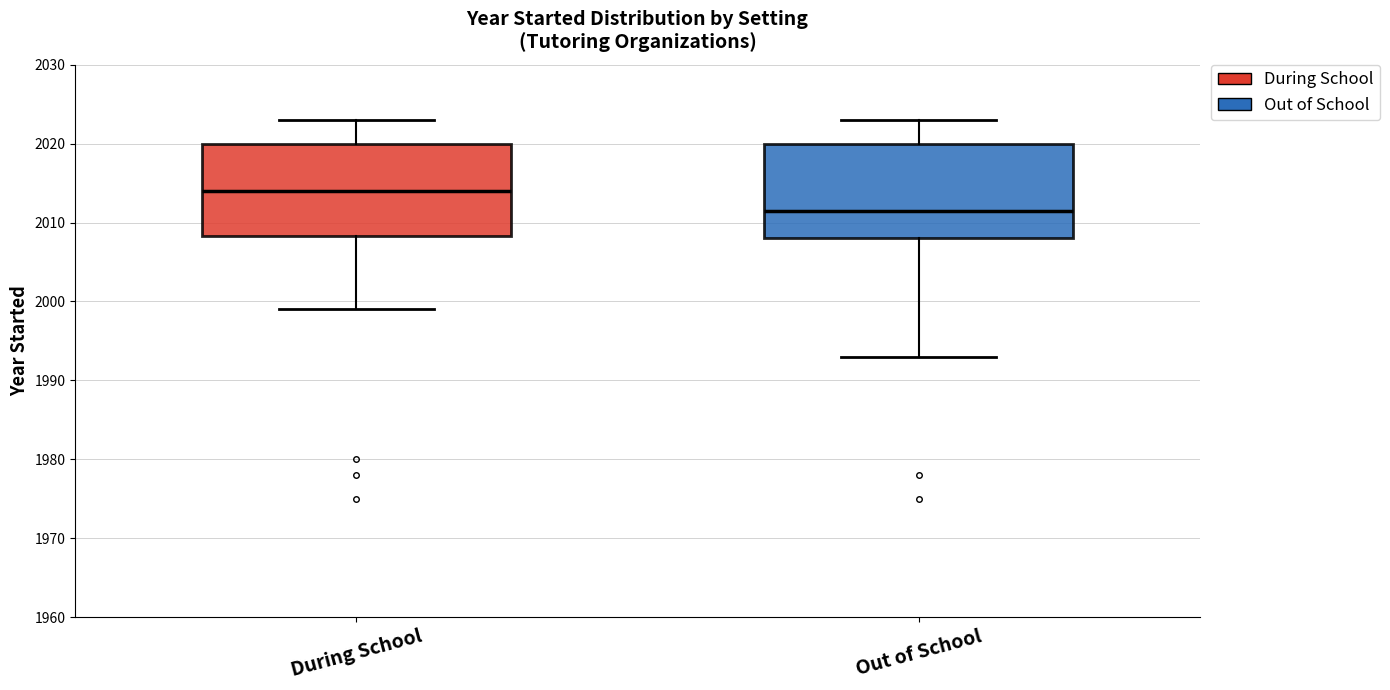

What is the total value across all series at 2?

4042